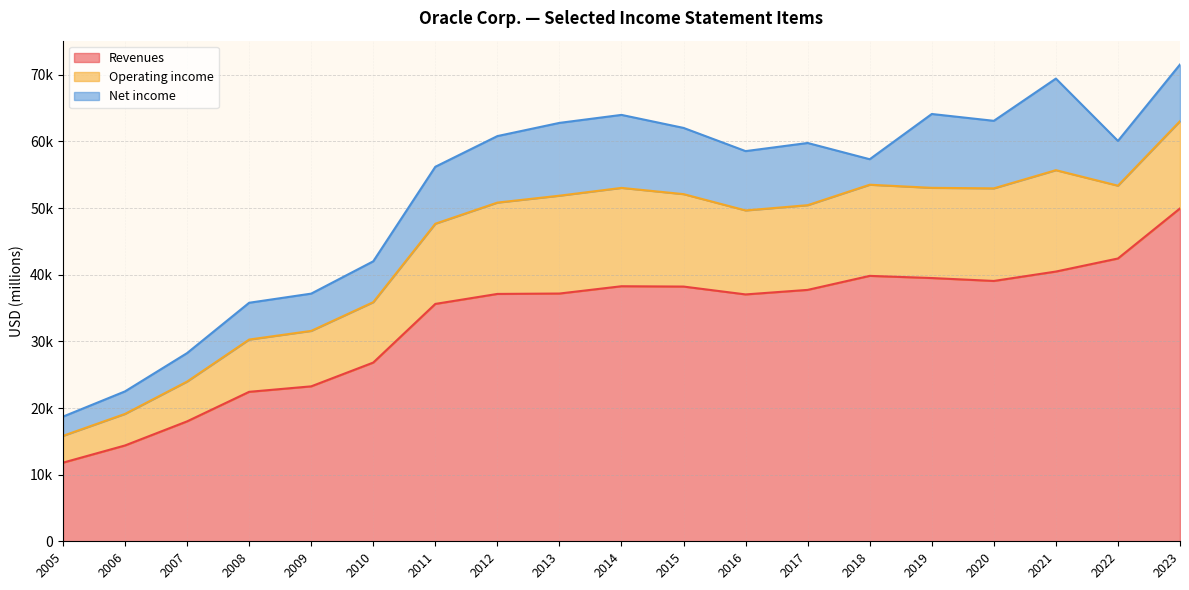

True or false: Operating income has a value of 15213 at 2021.

True